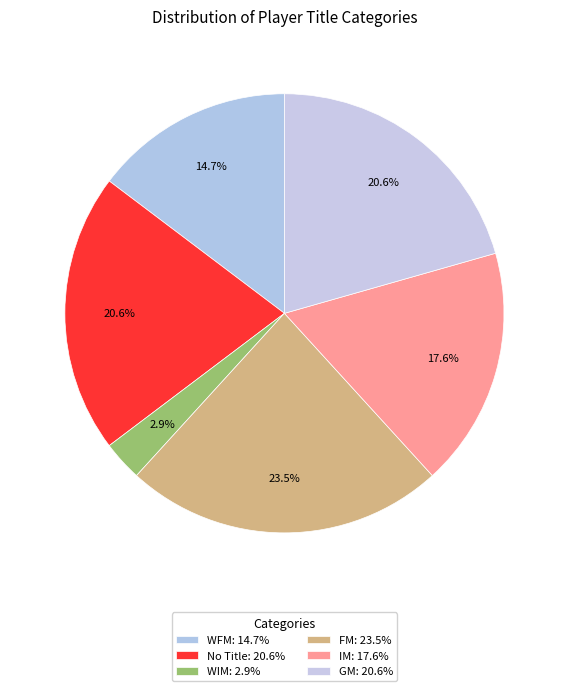

Count the number of slices in the pie.

6